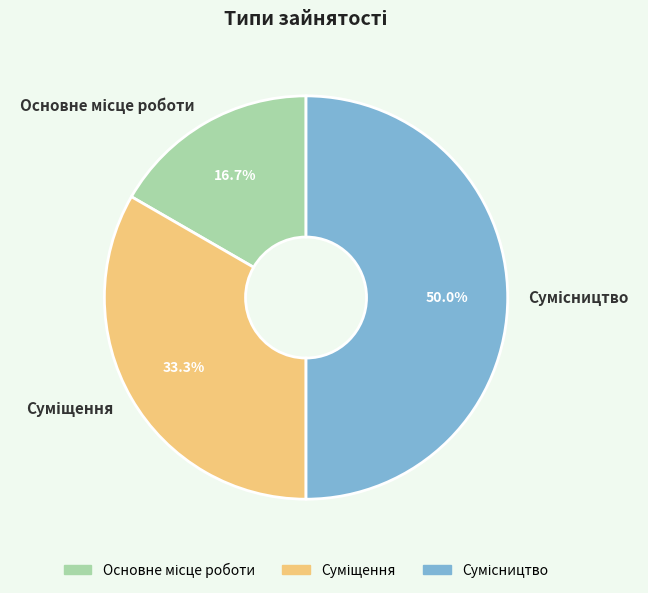

Do Сумісництво and Основне місце роботи together represent more than half of the pie?

Yes